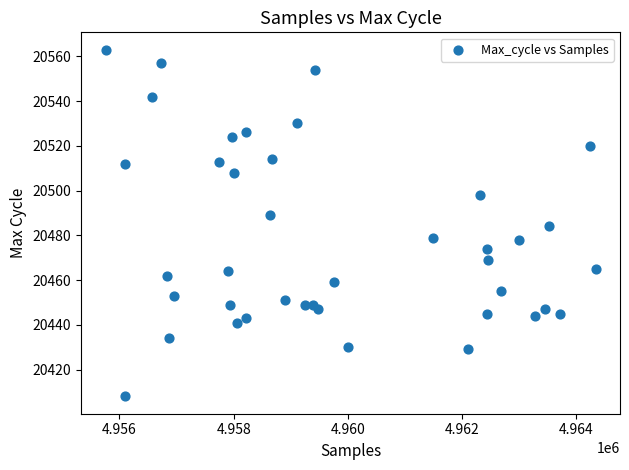

What is the range of X values (max minus min)?

8578